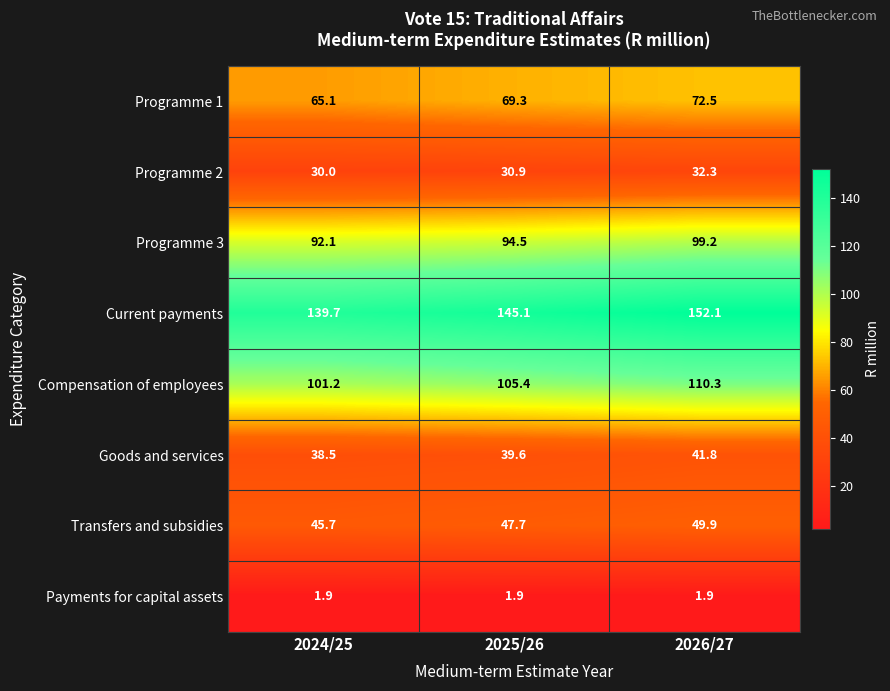

Count the number of data series in this chart.

8